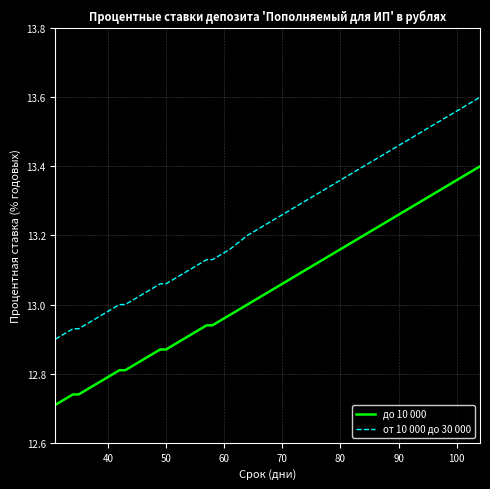

Which series has the largest range (max minus min)?

от 10 000 до 30 000